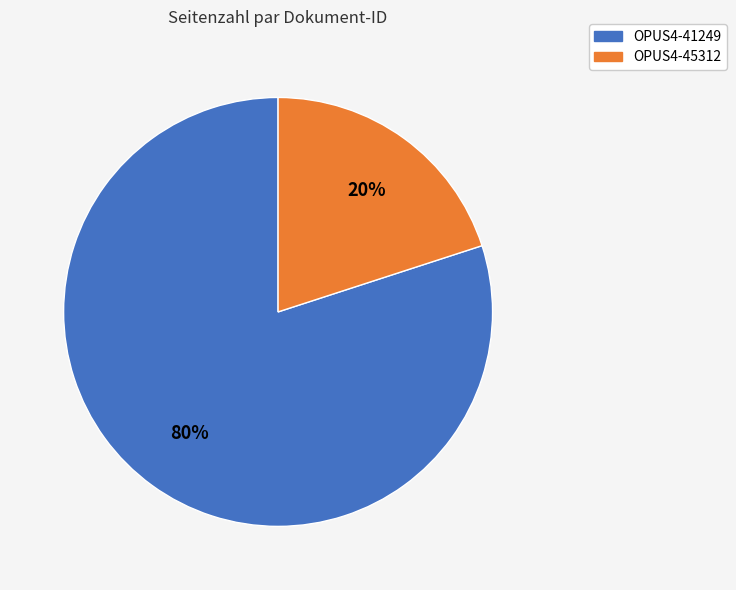

Rank the categories by value from highest to lowest.

OPUS4-41249, OPUS4-45312